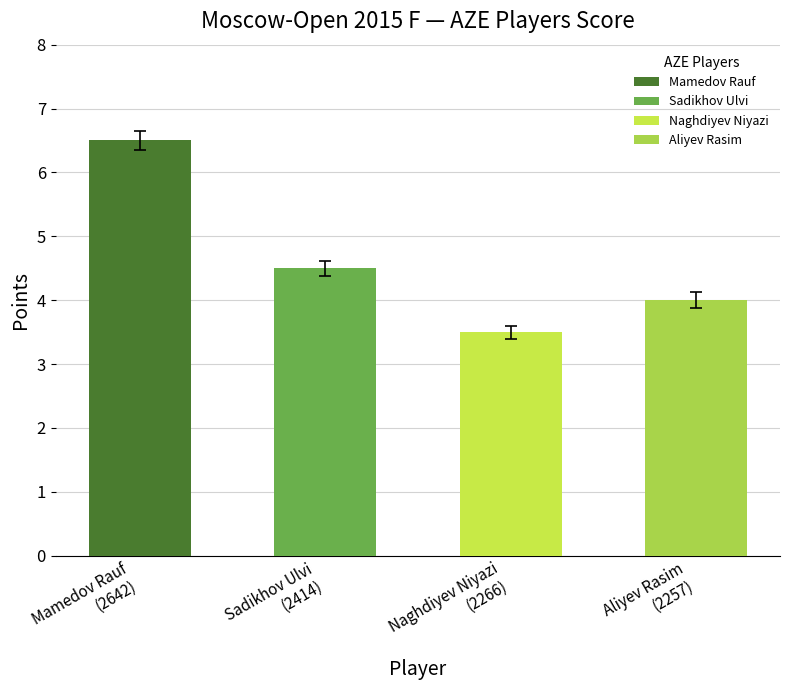

How many AZE values are between 4 and 6?

2